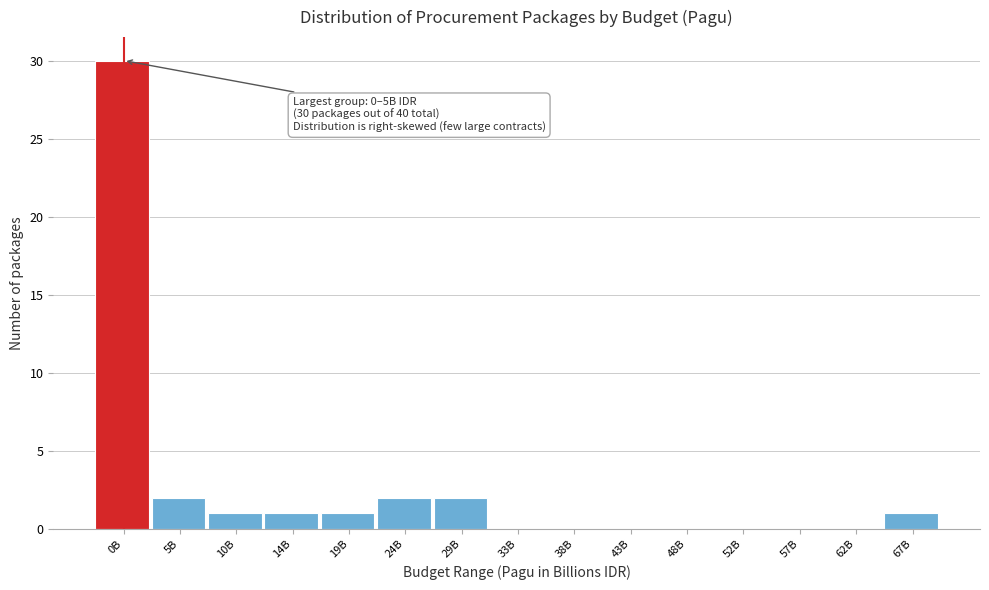

Reading left to right, list all the values displayed in this chart.

0B=30	5B=2	10B=1	14B=1	19B=1	24B=2	29B=2	33B=0	38B=0	43B=0	48B=0	52B=0	57B=0	62B=0	67B=1